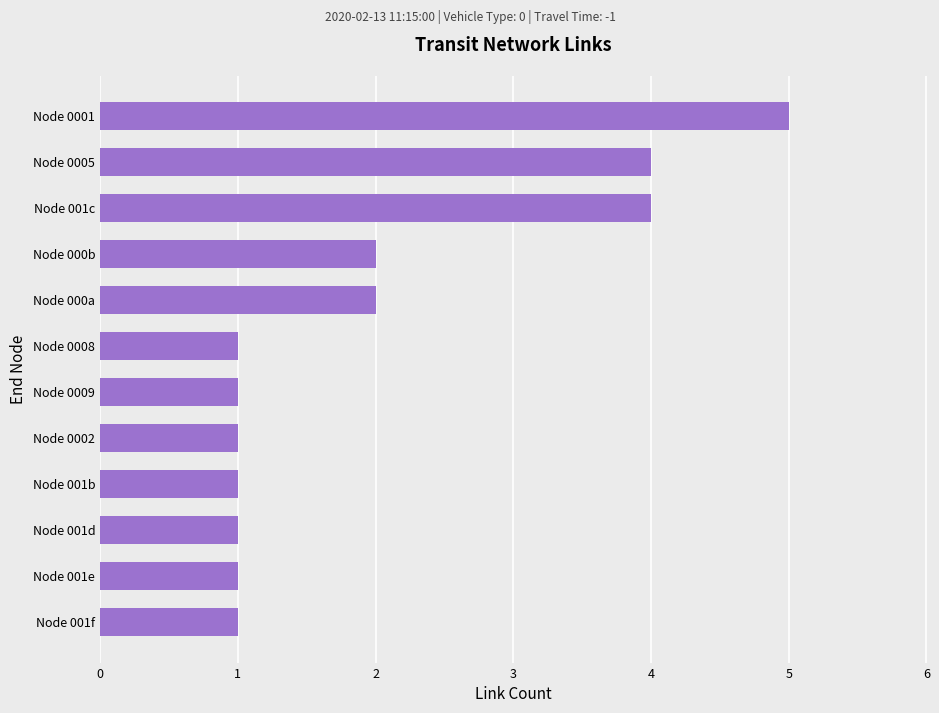

Is it true that the value at Node 0001 is 2?

False